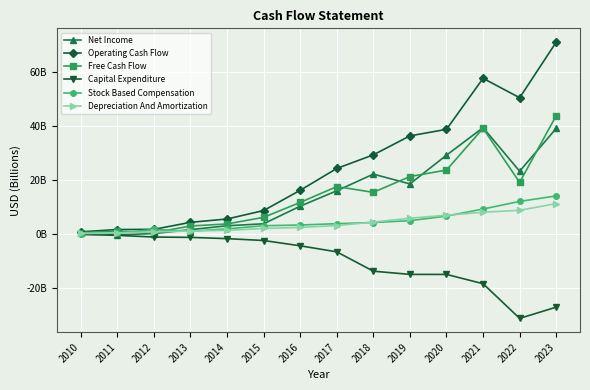

Does the chart have visible grid lines?

Yes